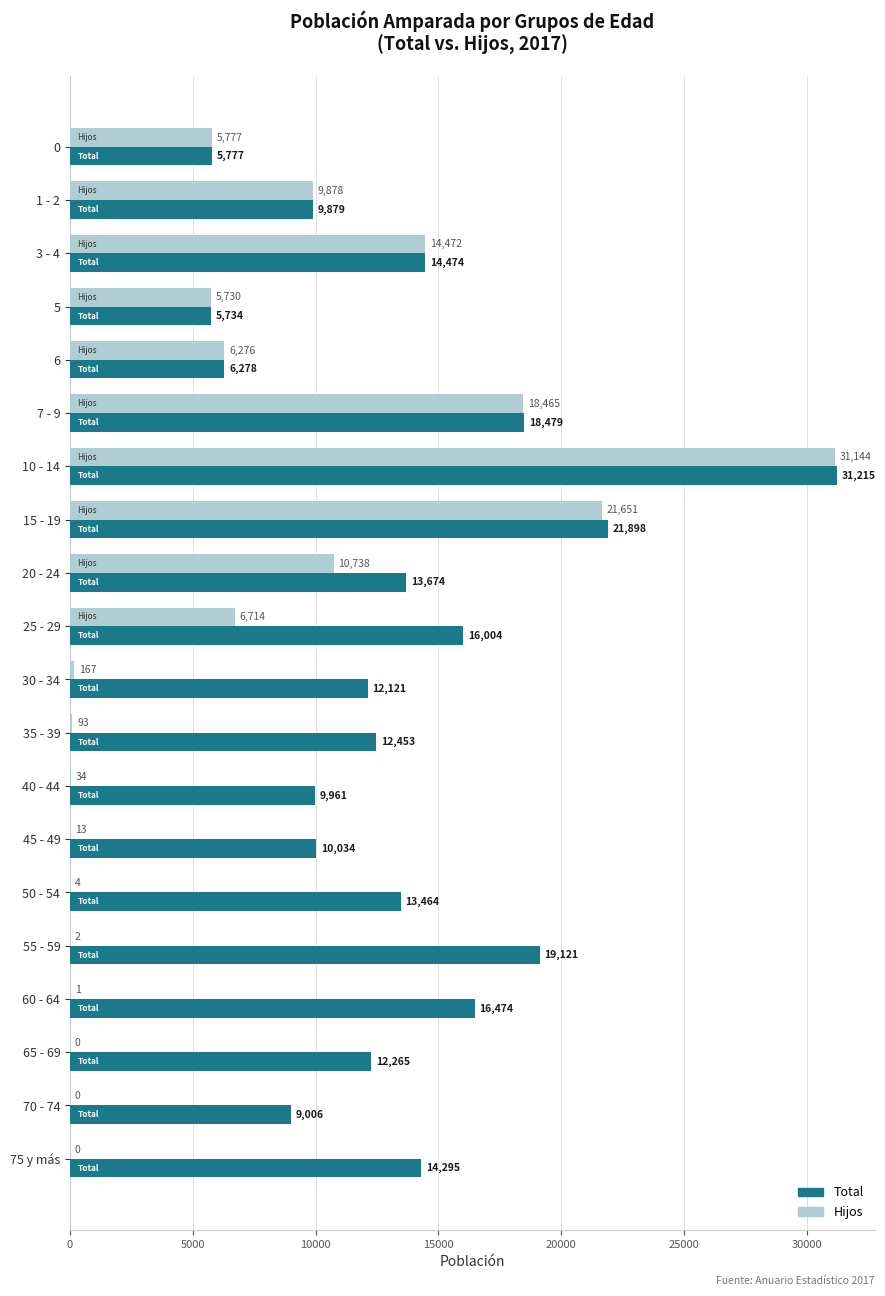

What is the sum of the Hijos values at 30 - 34 and 40 - 44?

201